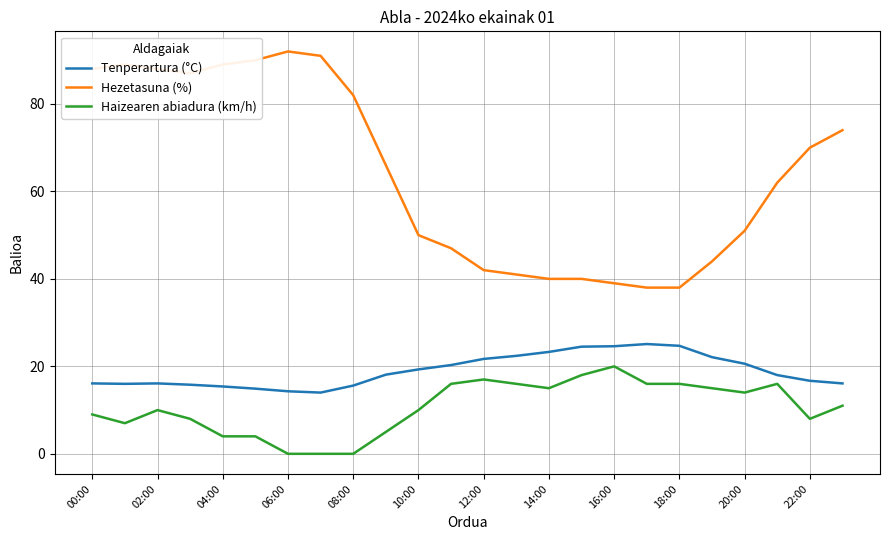

True or false: Tenperartura (°C) has more than 0 points higher than both neighbors.

True